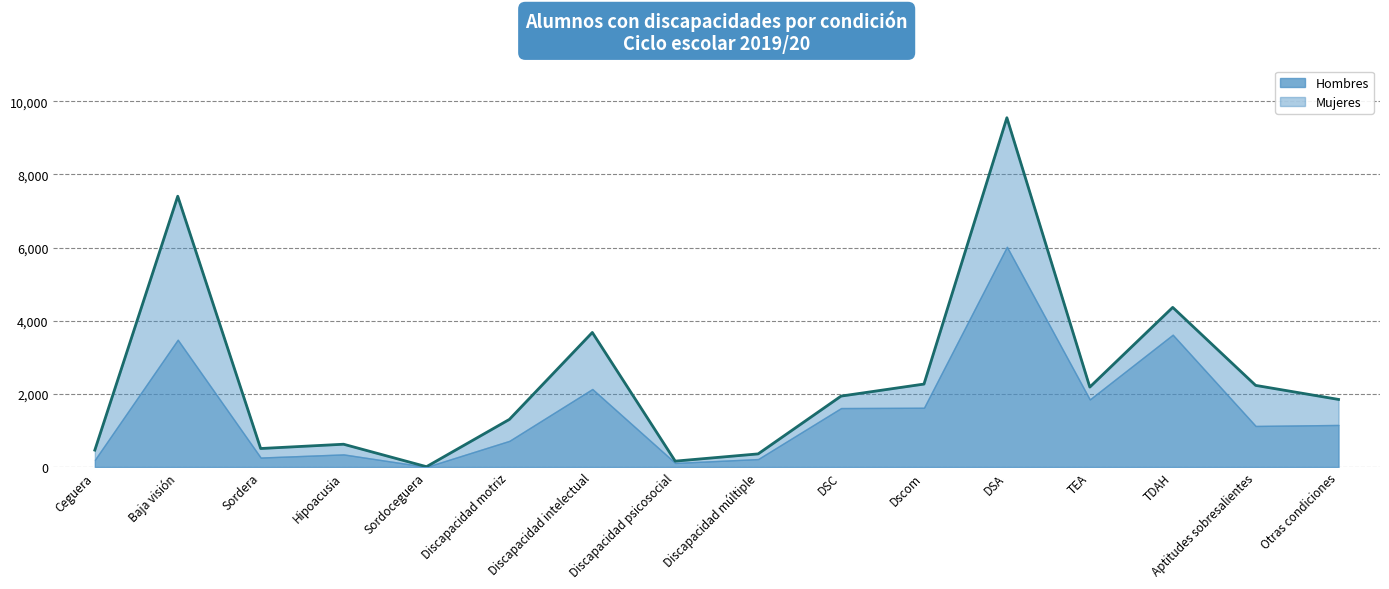

At which label does Hombres first exceed 1150?

Baja visión